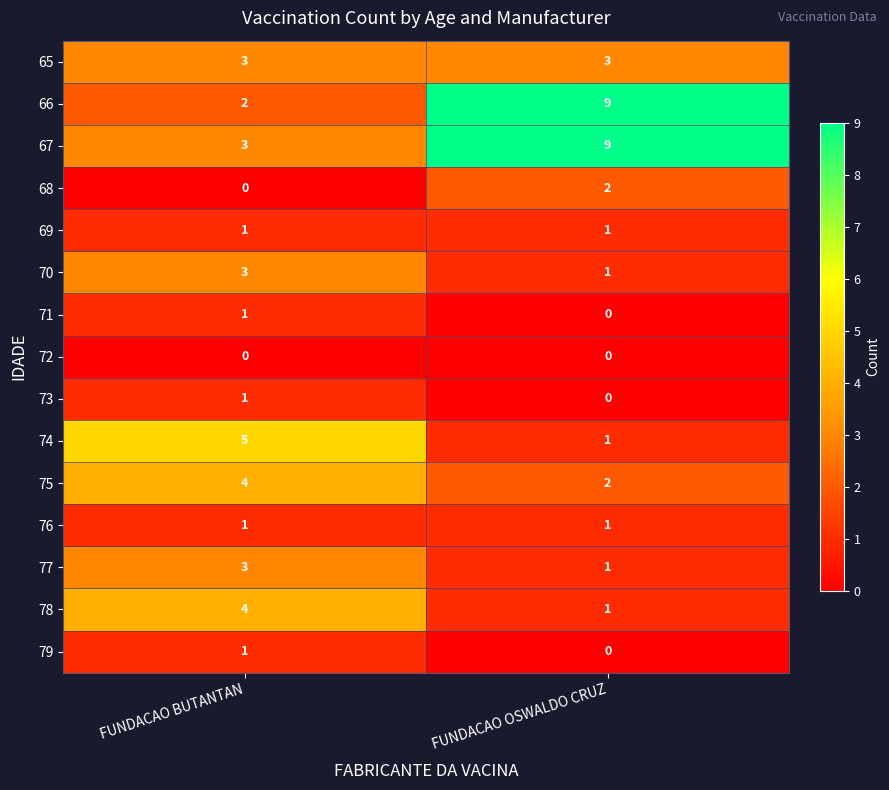

Which category has the highest value in the 77 series?

FUNDACAO BUTANTAN